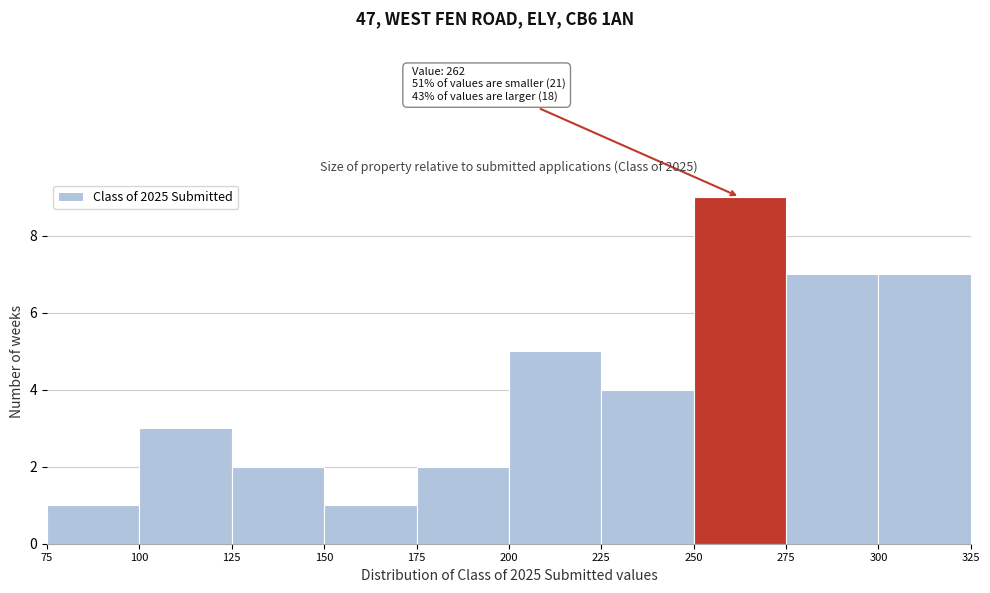

Which range on the x-axis has the tallest bar?

250 to 275